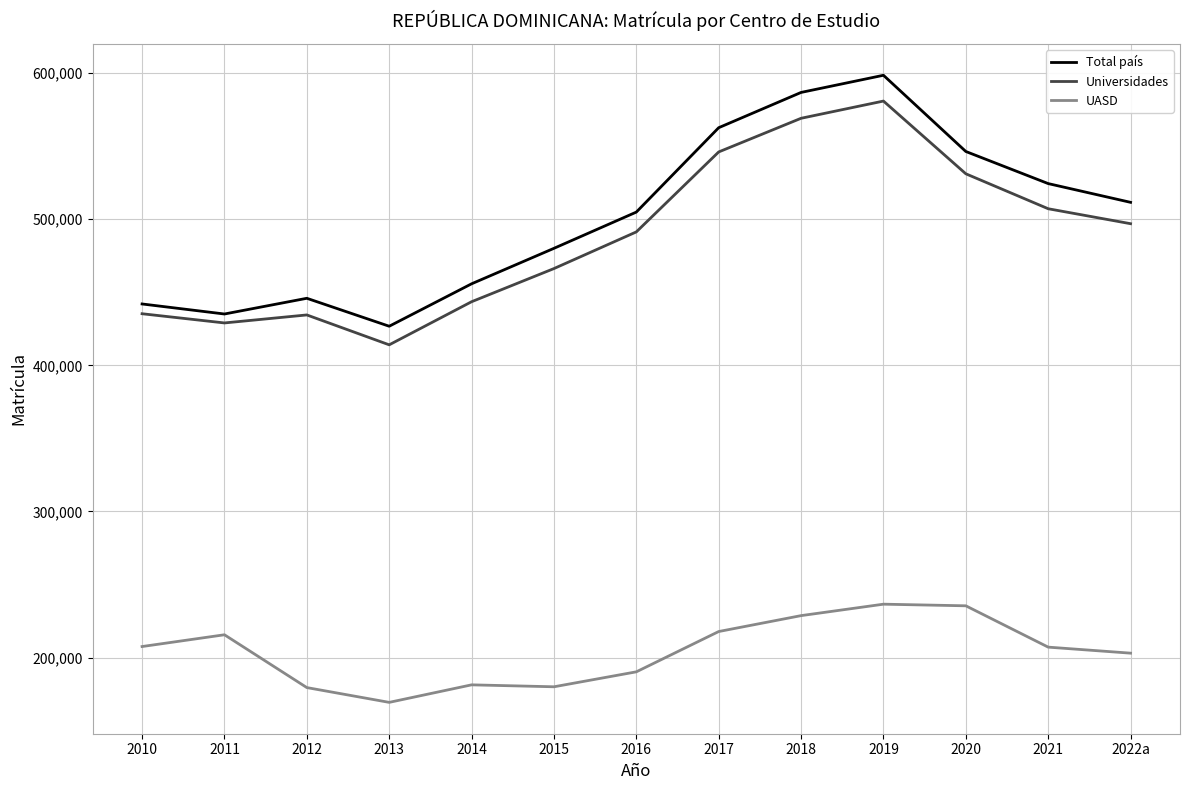

How many lines are shown in the chart?

3